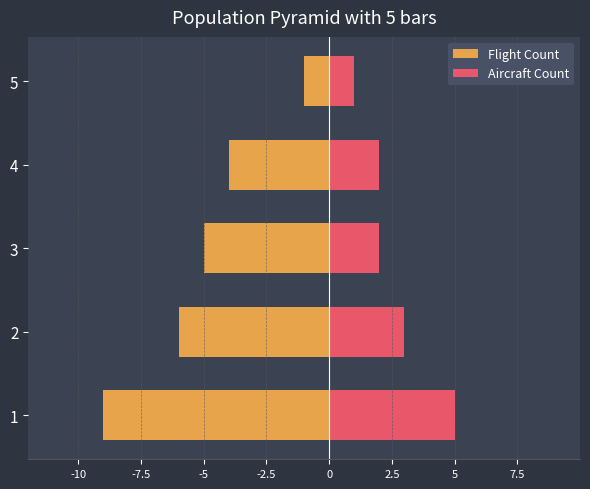

Which series changed the most between -10 and -7.5?

Flight Count